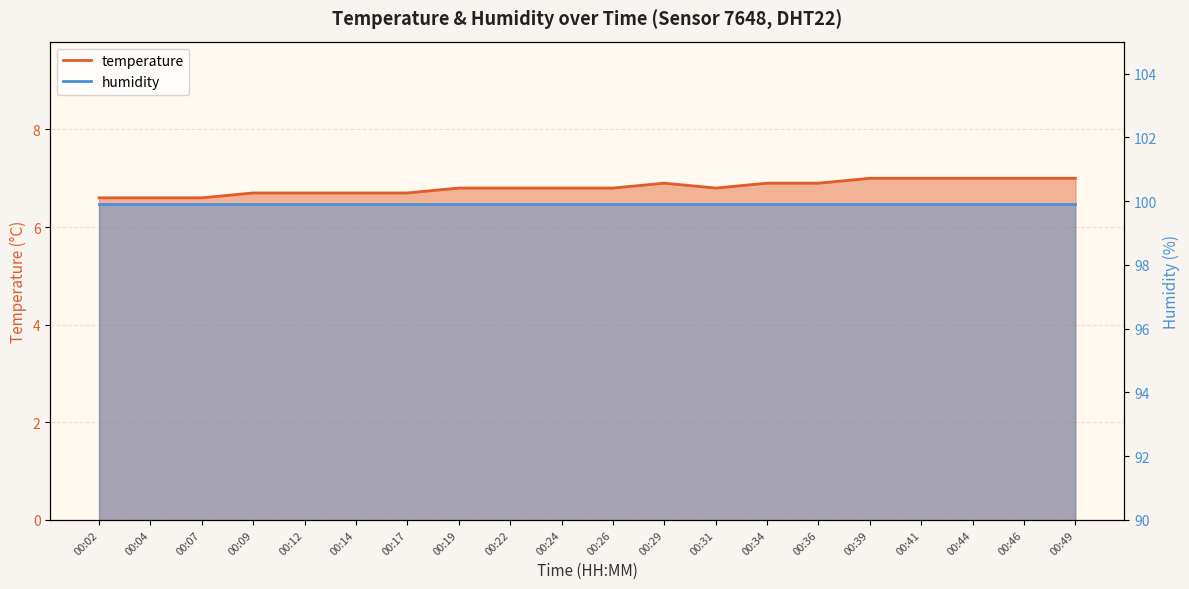

Count the values in the range 6 to 7.

20